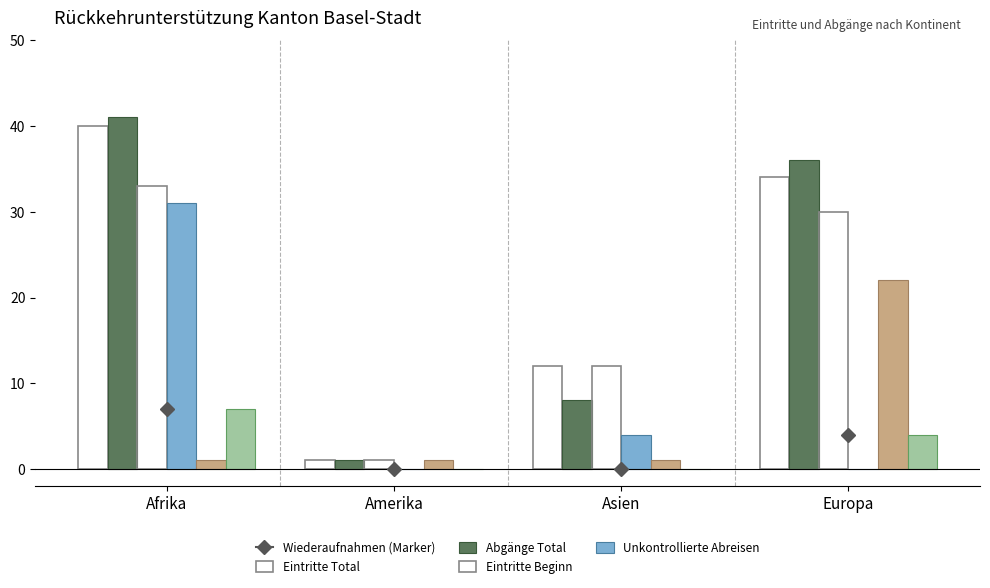

What position from the left is Asien?

3